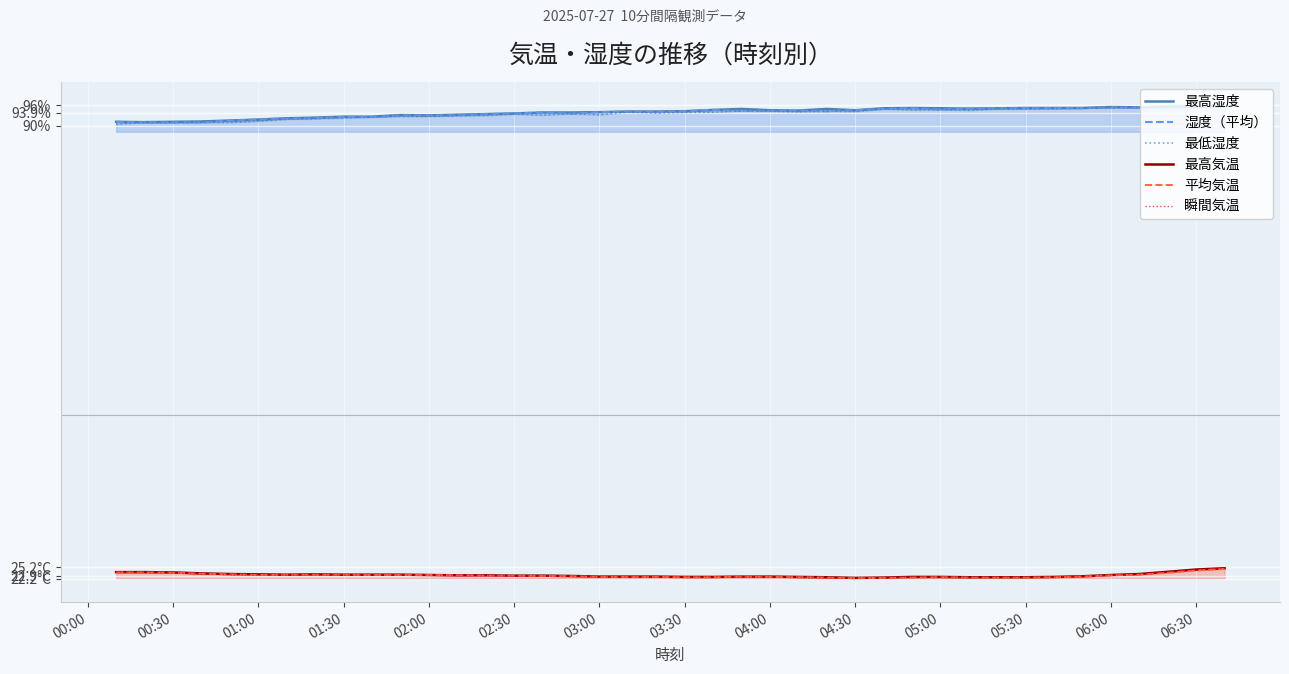

How many interior local valleys does the 最高湿度 series have?

6